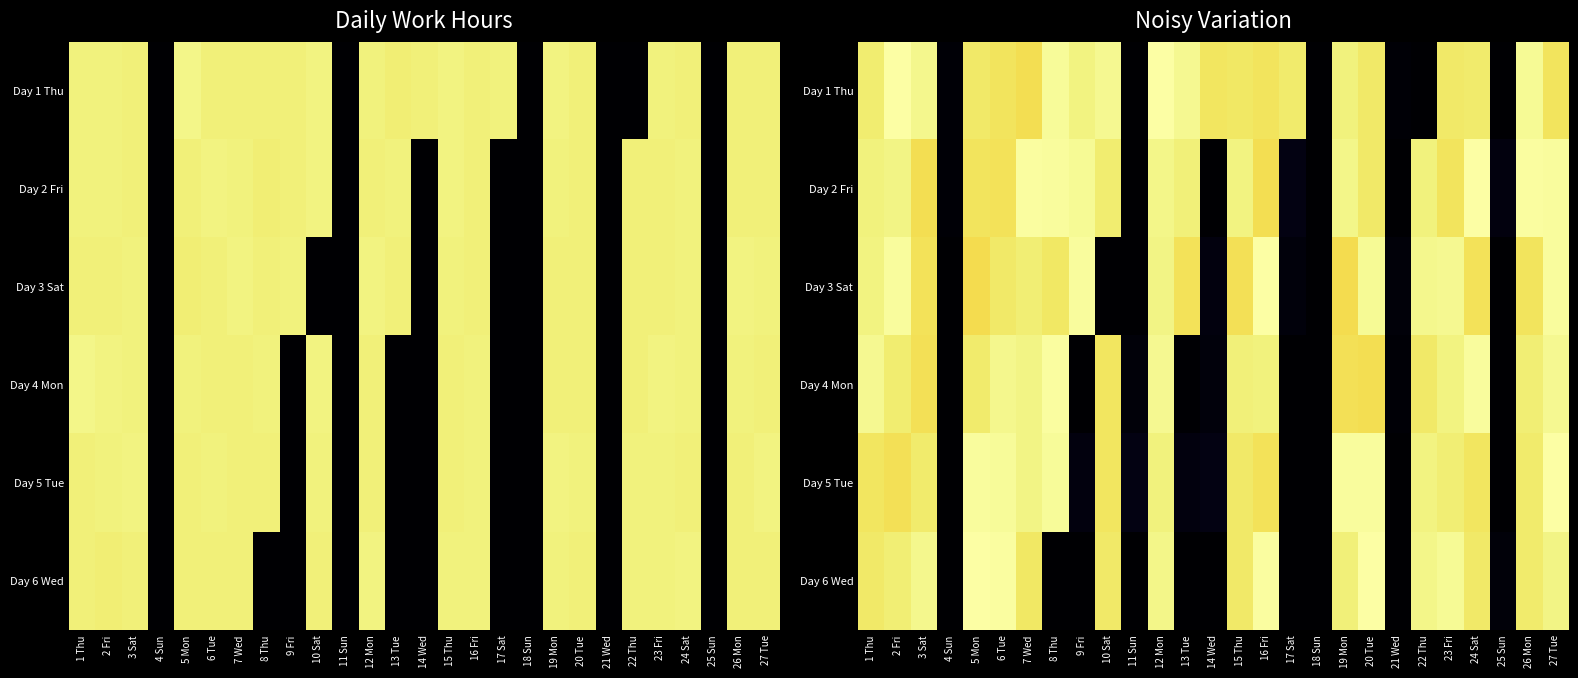

Is it true that Day 2 Fri equals -6.5 at 14 Wed?

False